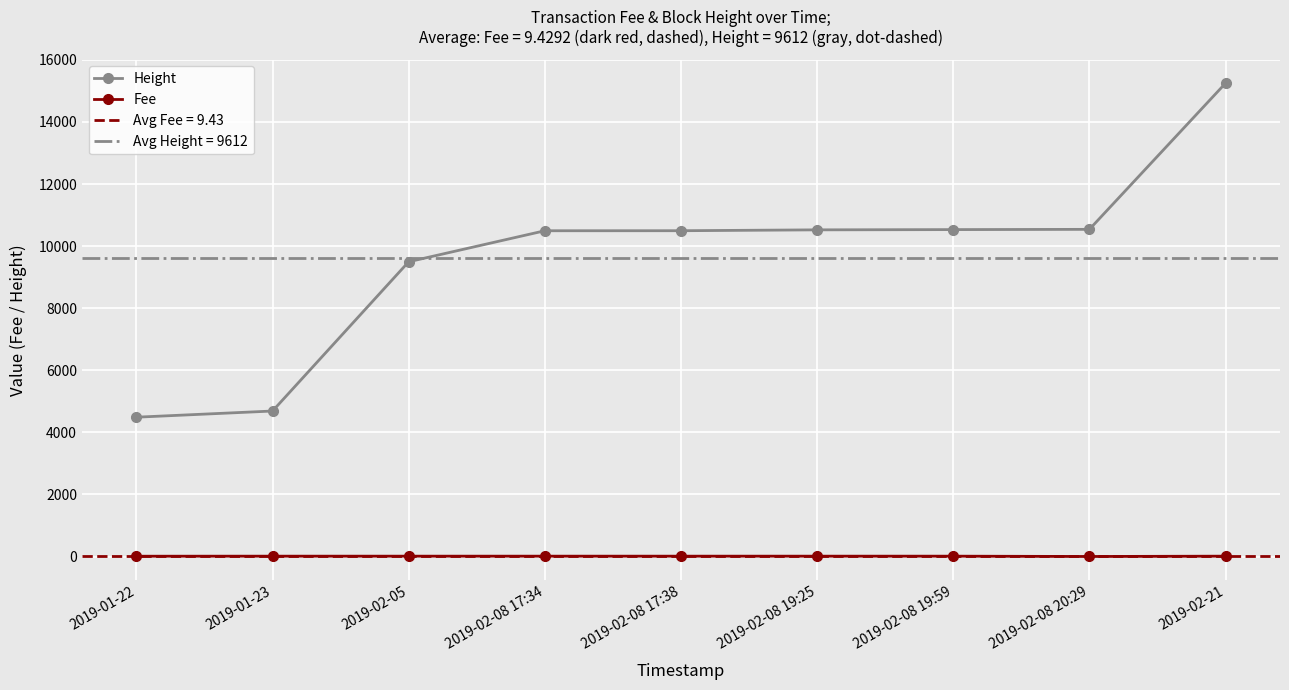

What is the lowest value of the Height series?

4488.0